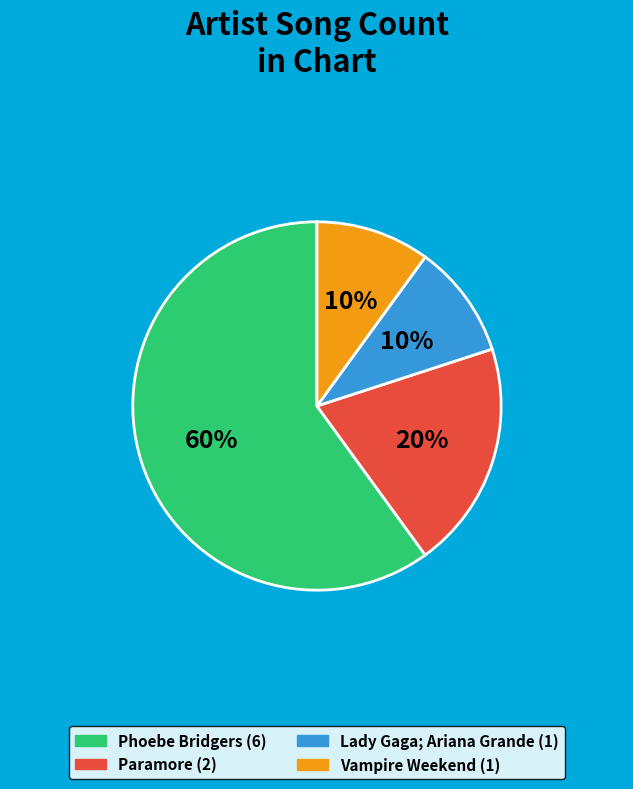

Which slice is the largest?

Phoebe Bridgers